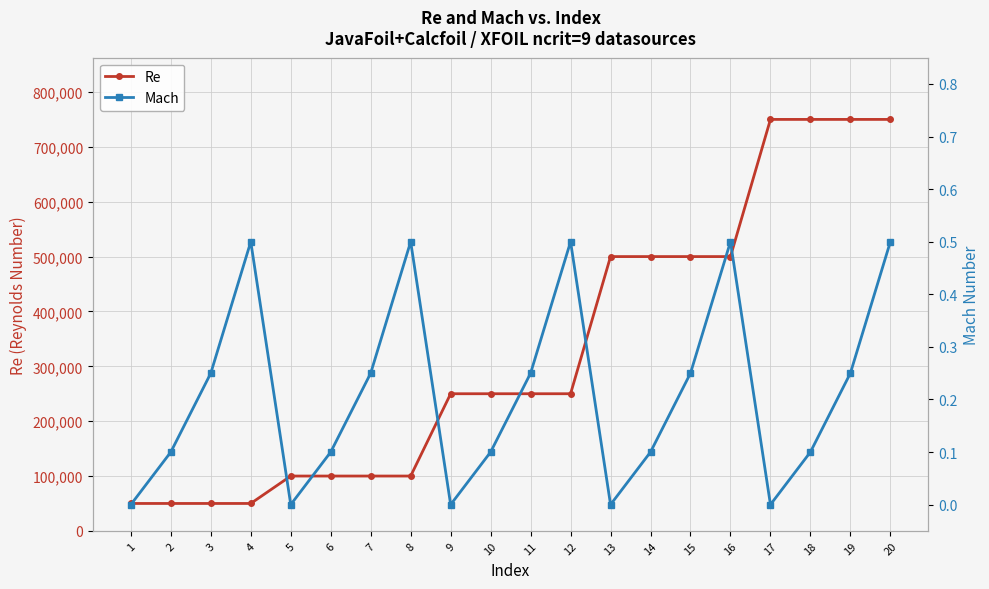

At which label is Re closest to 400000?

13